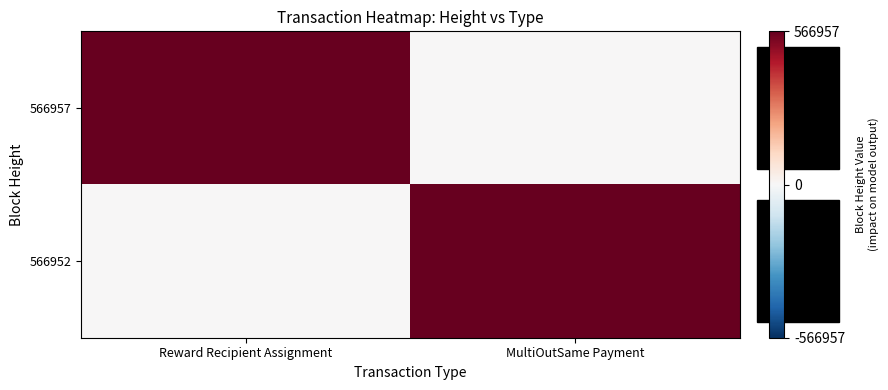

Between MultiOutSame Payment and Reward Recipient Assignment, which is larger?

Reward Recipient Assignment